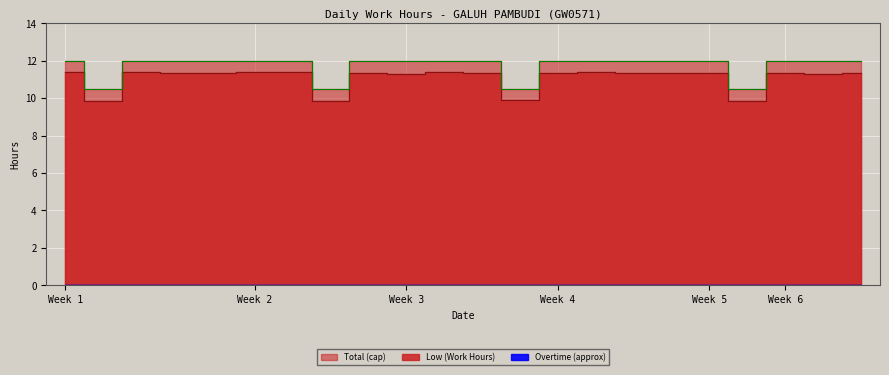

Does the chart display data point markers on the line(s)?

No